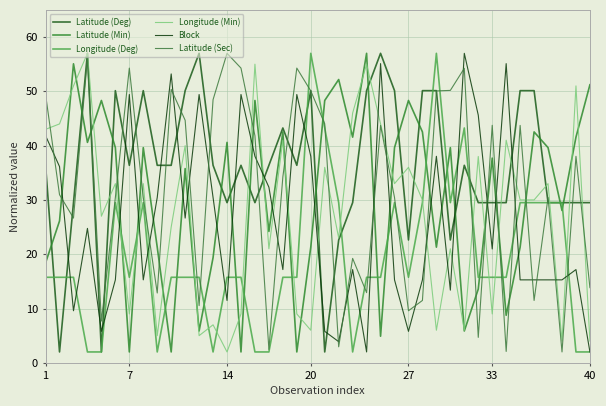

Where does the Longitude (Deg) series first go above 15?

1